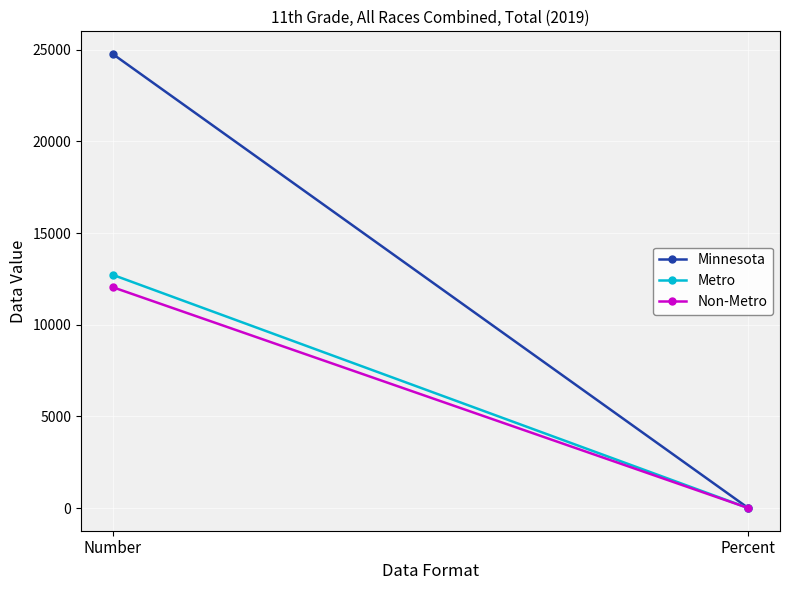

The Metro series shows 0.5 at Percent. True or false?

False